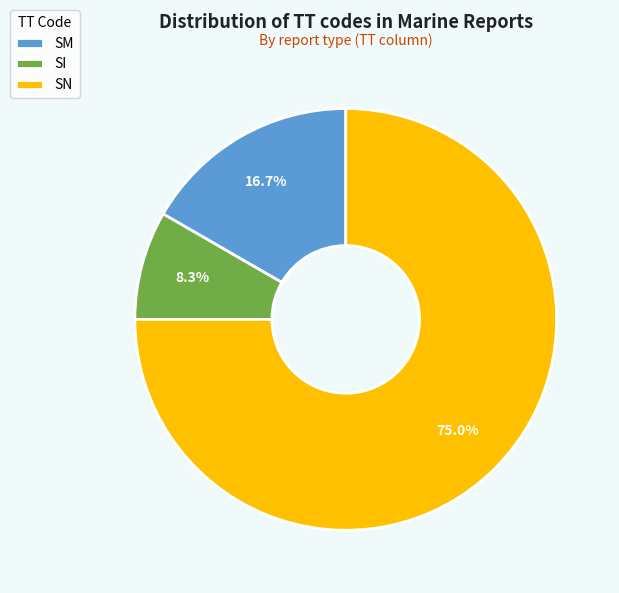

Which category has the biggest portion of the pie?

SN